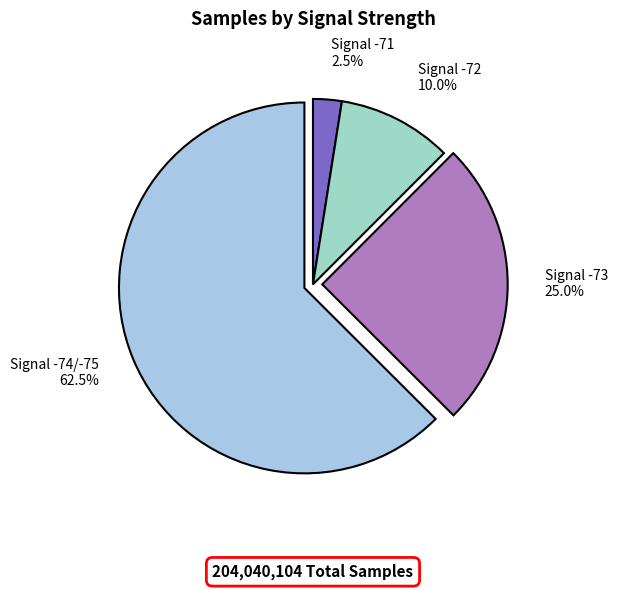

Is there a majority slice in this chart?

Yes